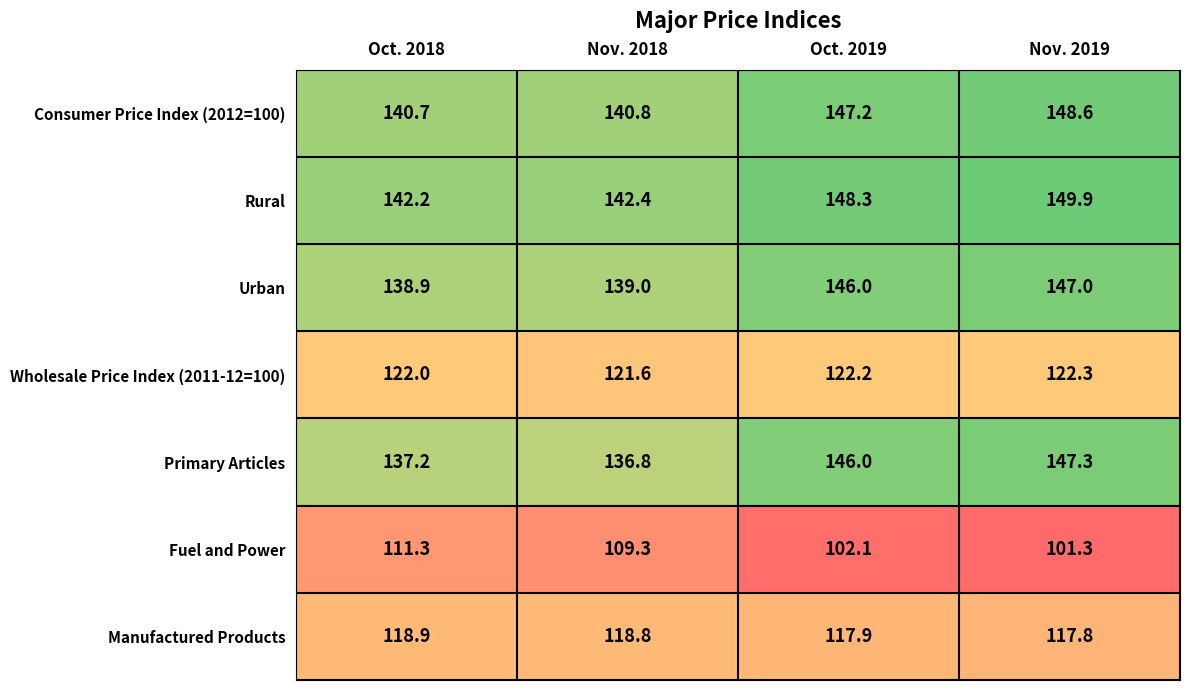

Reading left to right, transcribe all the data shown in this chart.

Consumer Price Index (2012=100): Oct. 2018=140.7	Nov. 2018=140.8	Oct. 2019=147.2	Nov. 2019=148.6
Rural: Oct. 2018=142.2	Nov. 2018=142.4	Oct. 2019=148.3	Nov. 2019=149.9
Urban: Oct. 2018=138.9	Nov. 2018=139.0	Oct. 2019=146.0	Nov. 2019=147.0
Wholesale Price Index (2011-12=100): Oct. 2018=122.0	Nov. 2018=121.6	Oct. 2019=122.2	Nov. 2019=122.3
Primary Articles: Oct. 2018=137.2	Nov. 2018=136.8	Oct. 2019=146.0	Nov. 2019=147.3
Fuel and Power: Oct. 2018=111.3	Nov. 2018=109.3	Oct. 2019=102.1	Nov. 2019=101.3
Manufactured Products: Oct. 2018=118.9	Nov. 2018=118.8	Oct. 2019=117.9	Nov. 2019=117.8